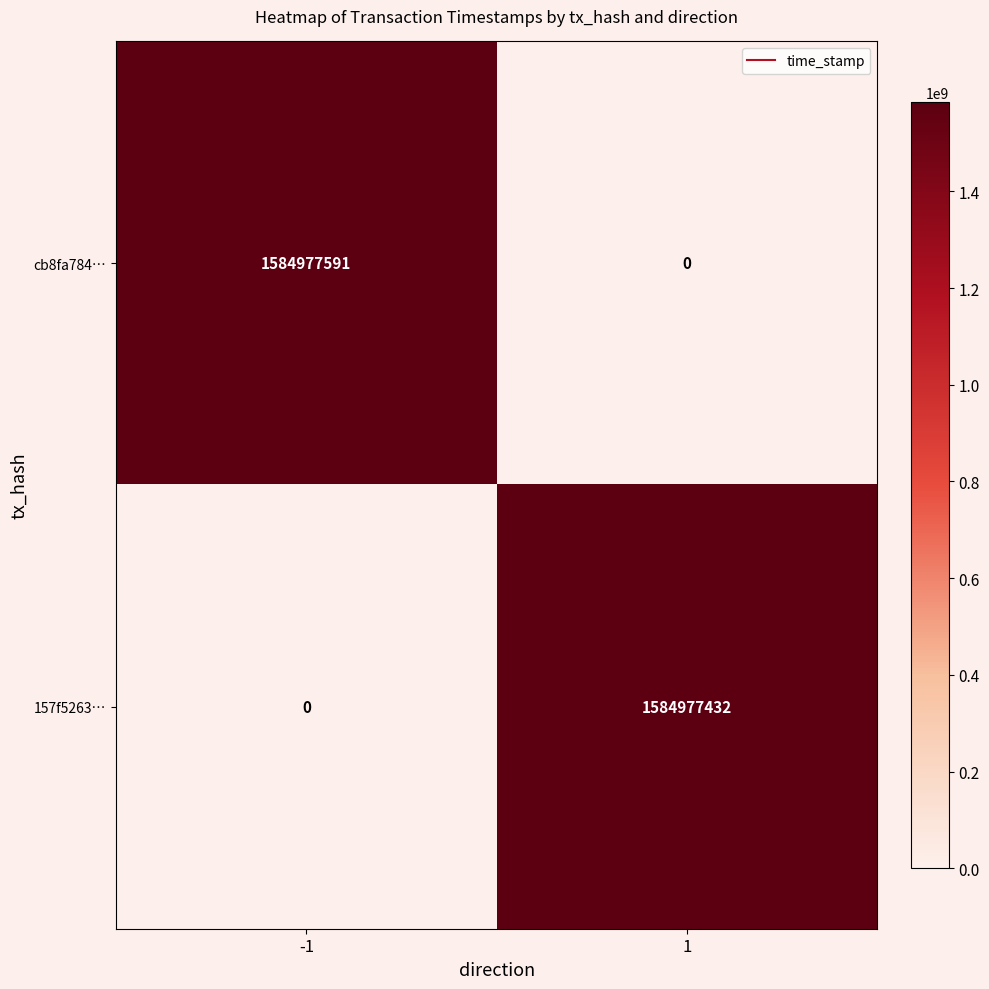

At which category is the sum across all series the highest?

-1